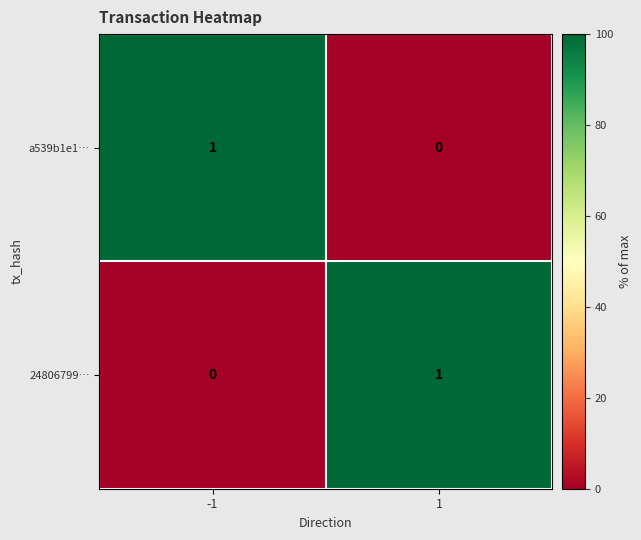

Reading left to right, transcribe all the data shown in this chart.

a539b1e1…: 1	0
24806799…: 0	1